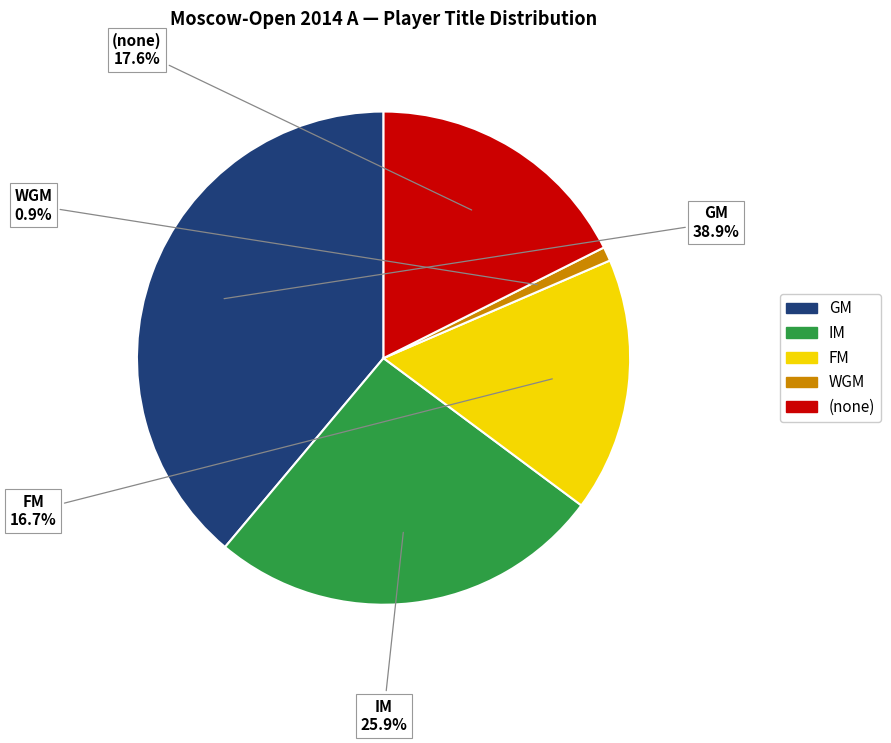

Does any single category account for the majority?

No